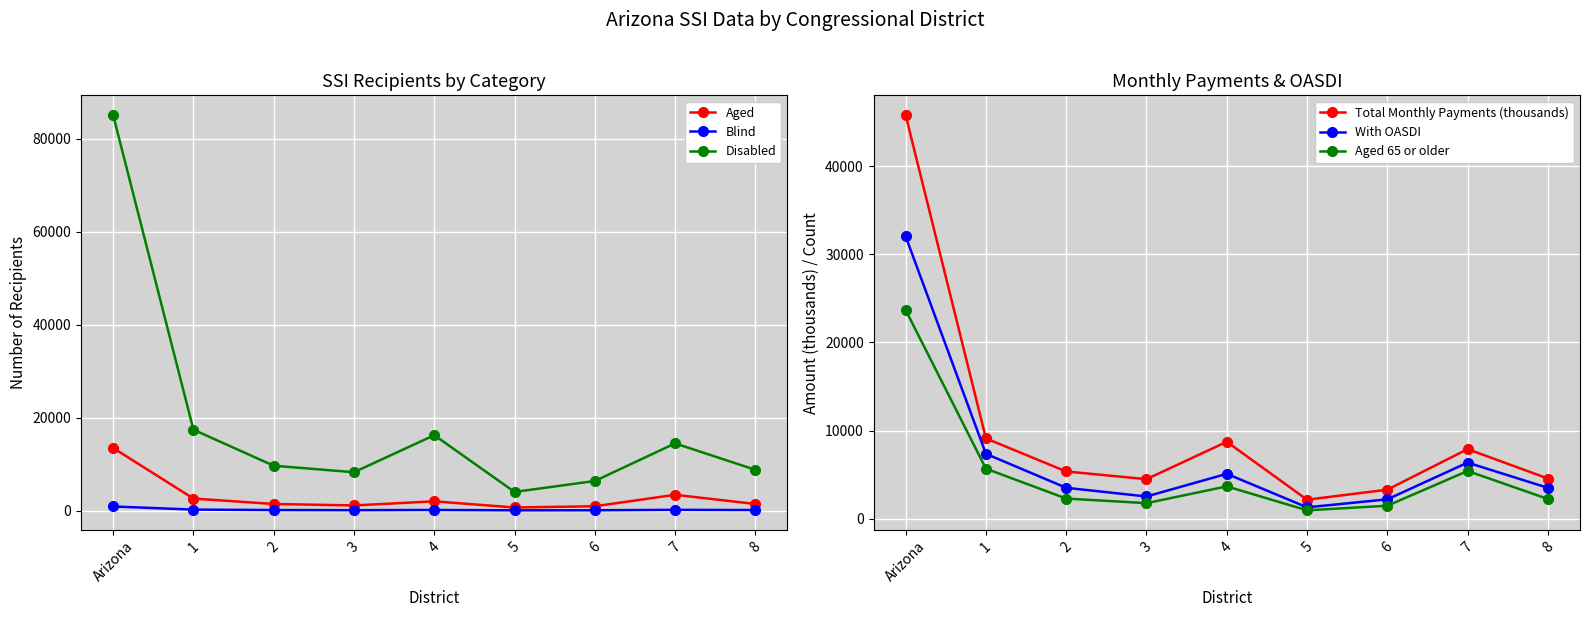

What is the difference between the highest and lowest values at 6?

6299